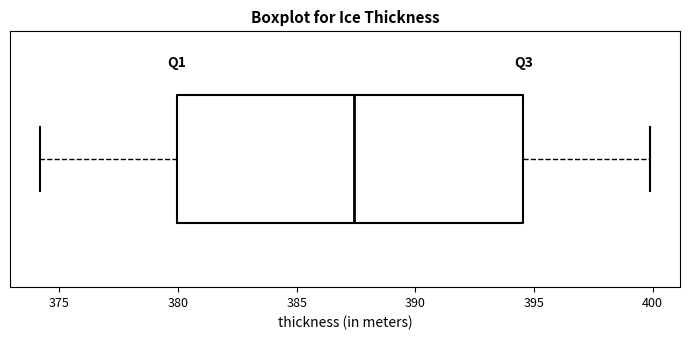

Where does the right whisker of the box end on the x-axis? The values are not printed on the chart, so give them approximately, as read against the axis.

400.0